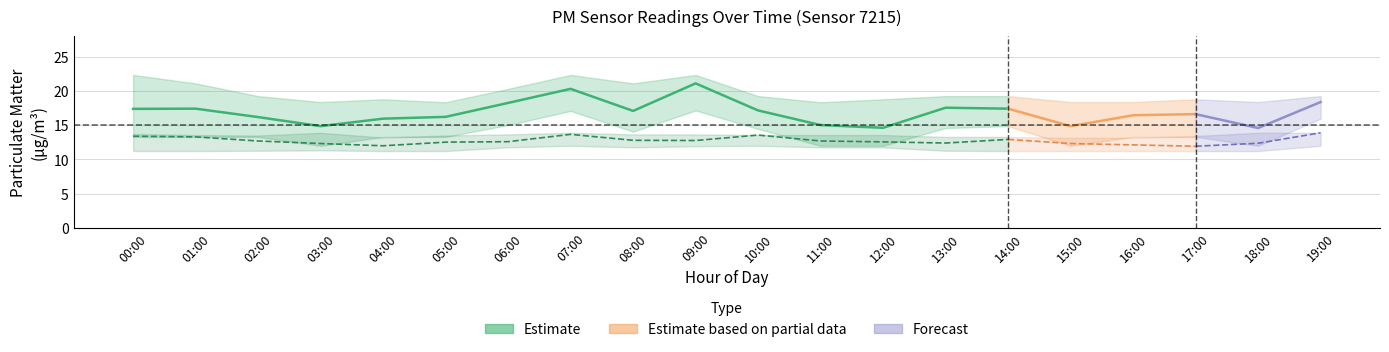

At which label does P2_lower reach its minimum?

00:00